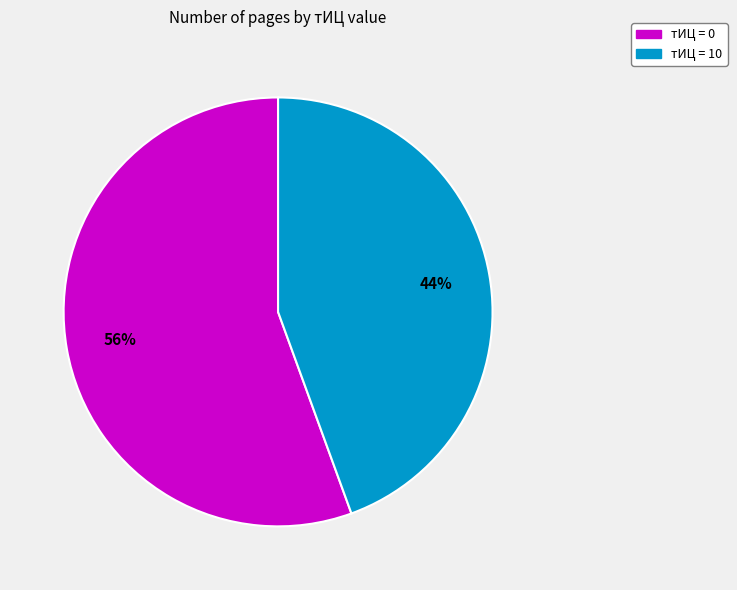

How many segments does this pie chart have?

2